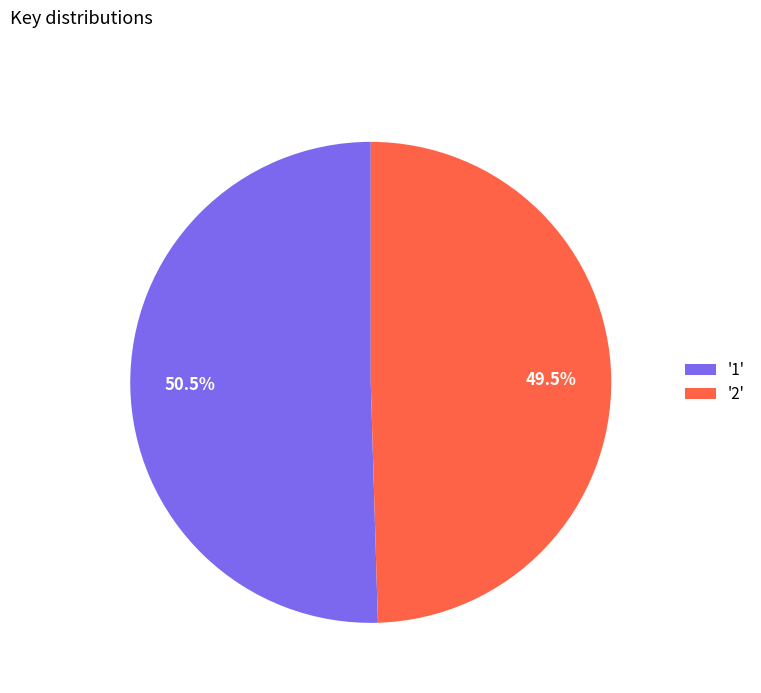

Does any single category account for the majority?

Yes